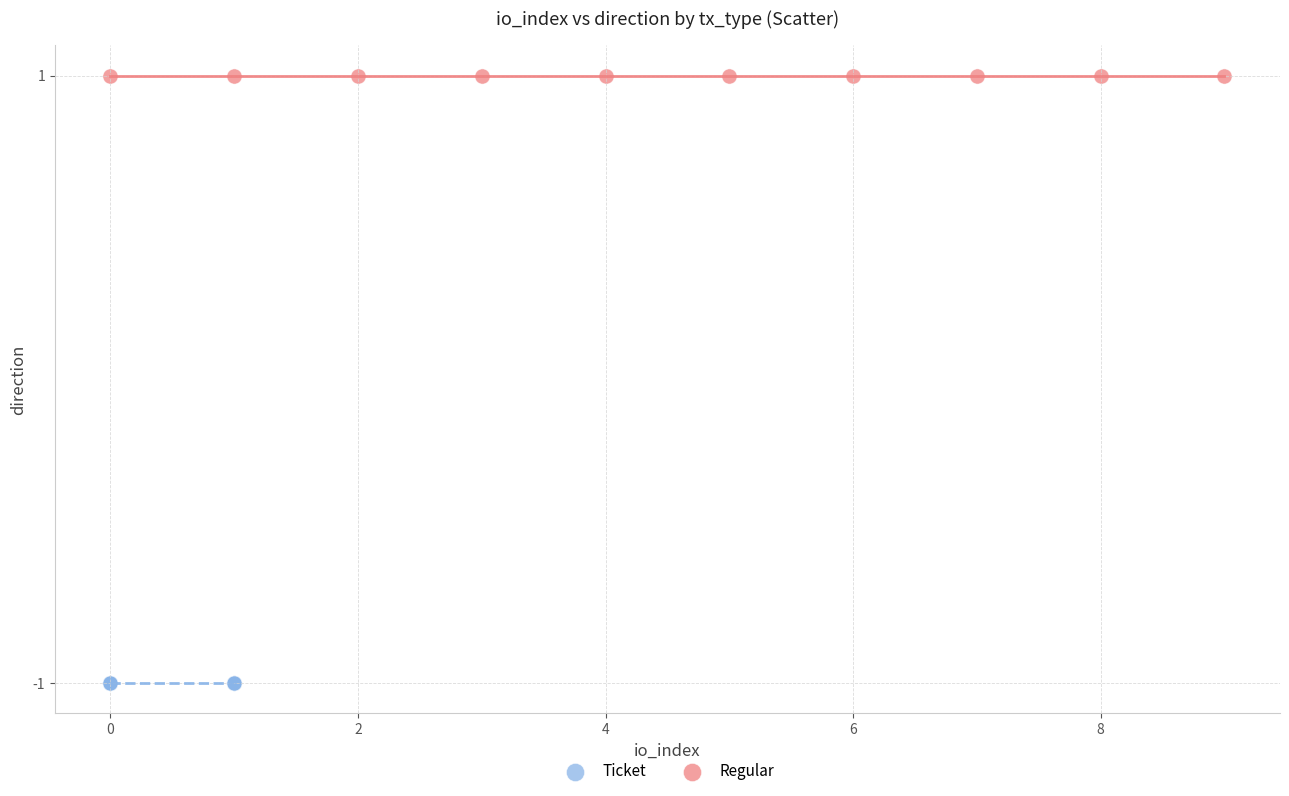

Which series contains the highest Y value?

Regular